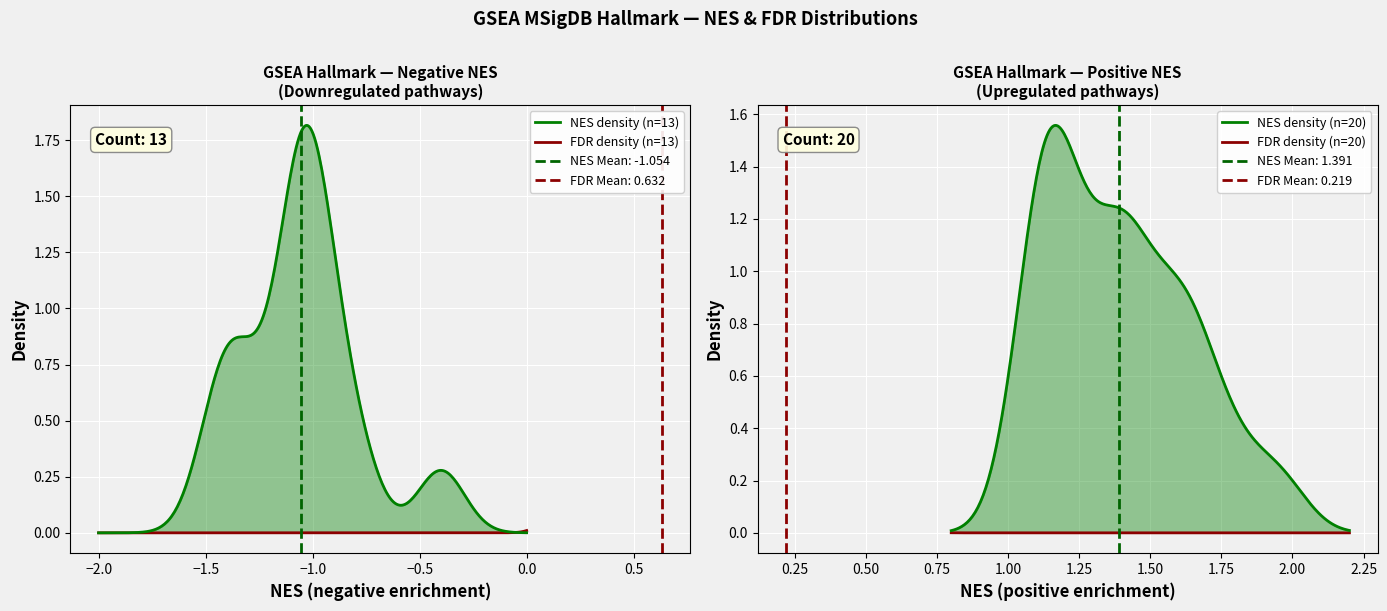

Reading left to right, extract all data points from this chart.

NES: -1.5	-1.4	-1.3	-1.2	-1.1	-1.1	-1.1	-1.1	-1.0	-1.0	-0.9	-0.8	-0.4	1.1	1.1	1.1	1.1	1.2	1.2	1.2	1.2	1.3	1.4	1.4	1.4	1.4	1.5	1.6	1.6	1.6	1.7	1.8	1.9
NOM_pval: 0.0	0.1	0.0	0.1	0.3	0.4	0.4	0.4	0.5	0.6	0.6	0.8	1.0	0.3	0.2	0.2	0.2	0.1	0.1	0.1	0.1	0.1	0.0	0.0	0.0	0.0	0.0	0.0	0.0	0.0	0.0	0.0	0.0
FDR_qval: 0.3	0.3	0.3	0.5	0.8	0.8	0.7	0.6	0.7	0.7	0.8	0.9	1.0	0.5	0.5	0.5	0.4	0.4	0.4	0.4	0.3	0.2	0.1	0.1	0.1	0.1	0.1	0.1	0.0	0.0	0.0	0.0	0.0